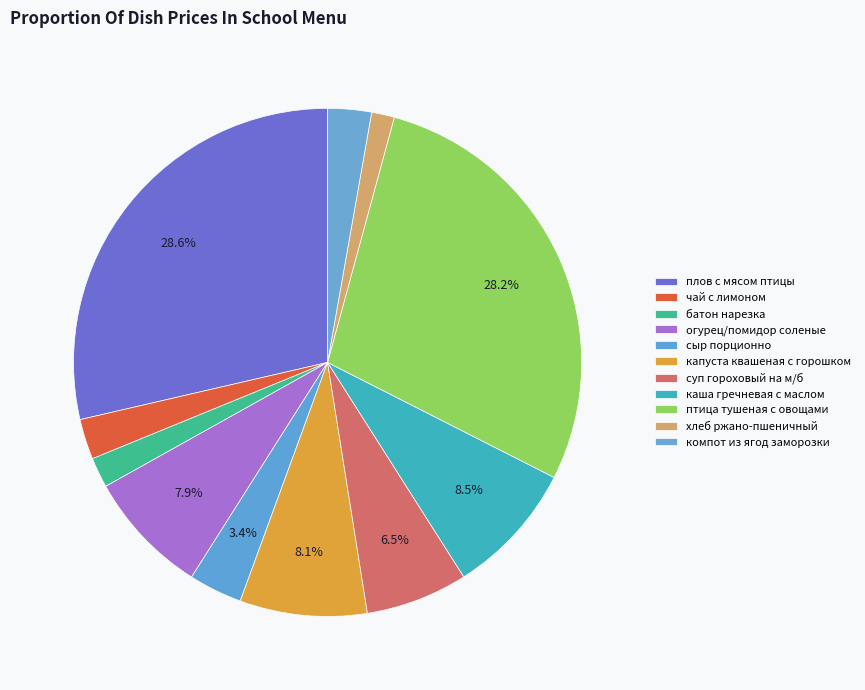

To the nearest percent, what is the difference between the largest and smallest slice percentages?

27%